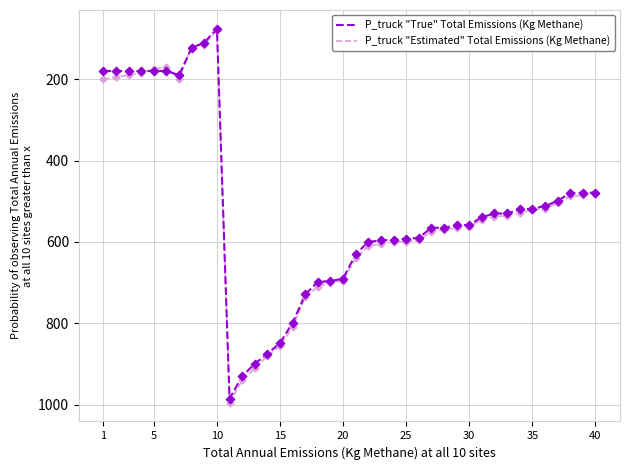

Which series has the largest range (max minus min)?

P_truck "Estimated" Total Emissions (Kg Methane)